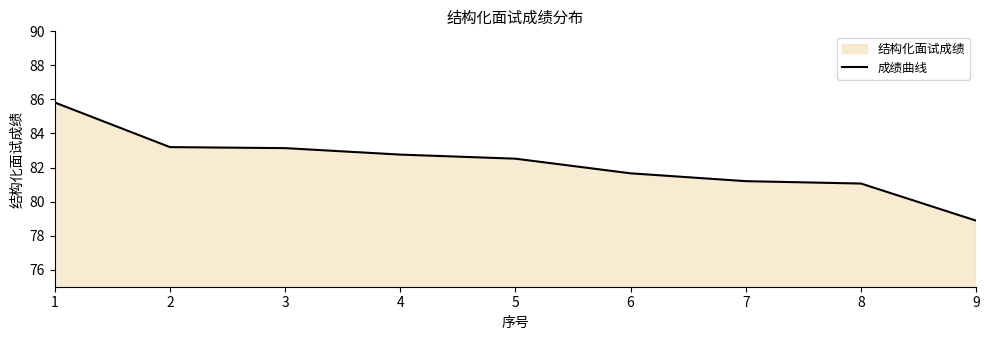

Reading left to right, list all the values displayed in this chart.

1=85.8	2=83.2	3=83.1	4=82.8	5=82.5	6=81.7	7=81.2	8=81.1	9=78.9